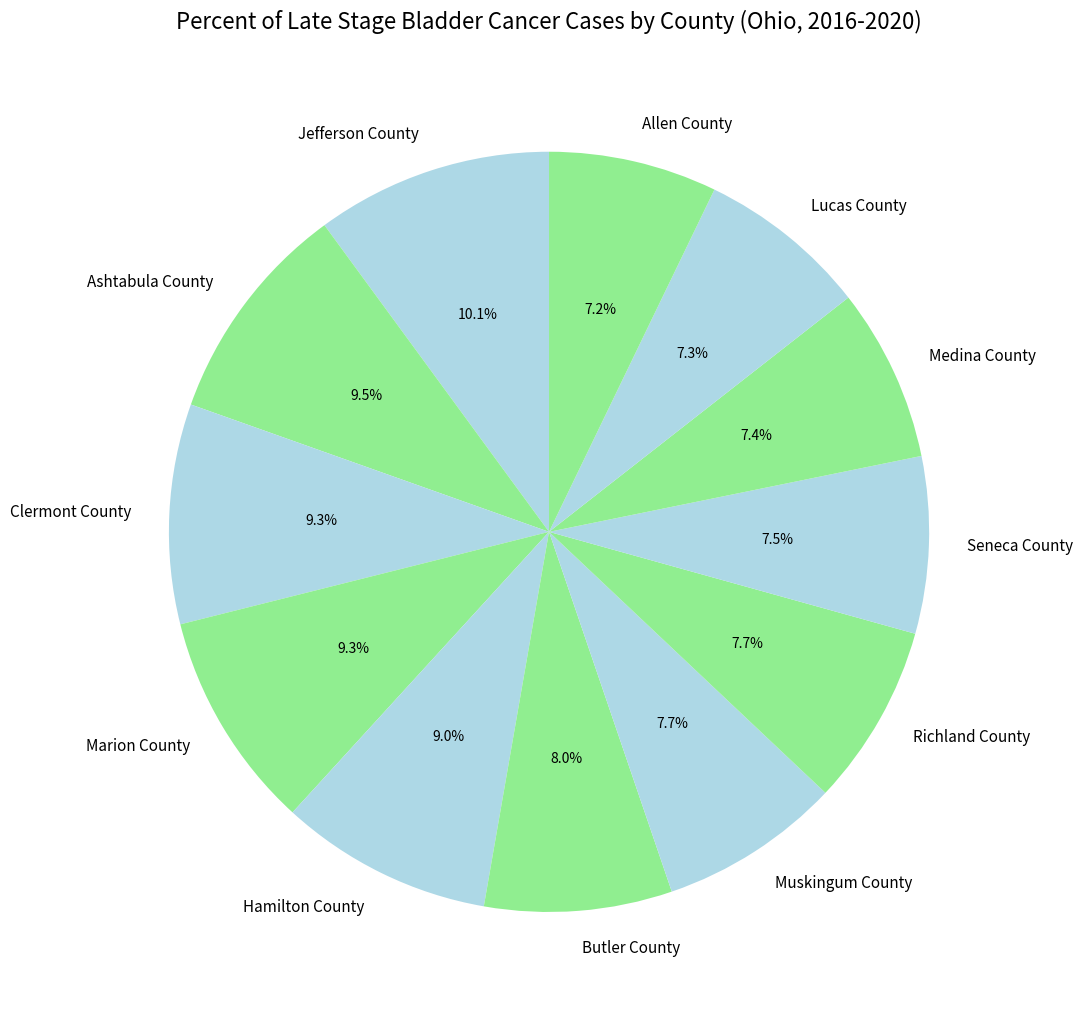

Is there any slice that represents more than half of the pie?

No